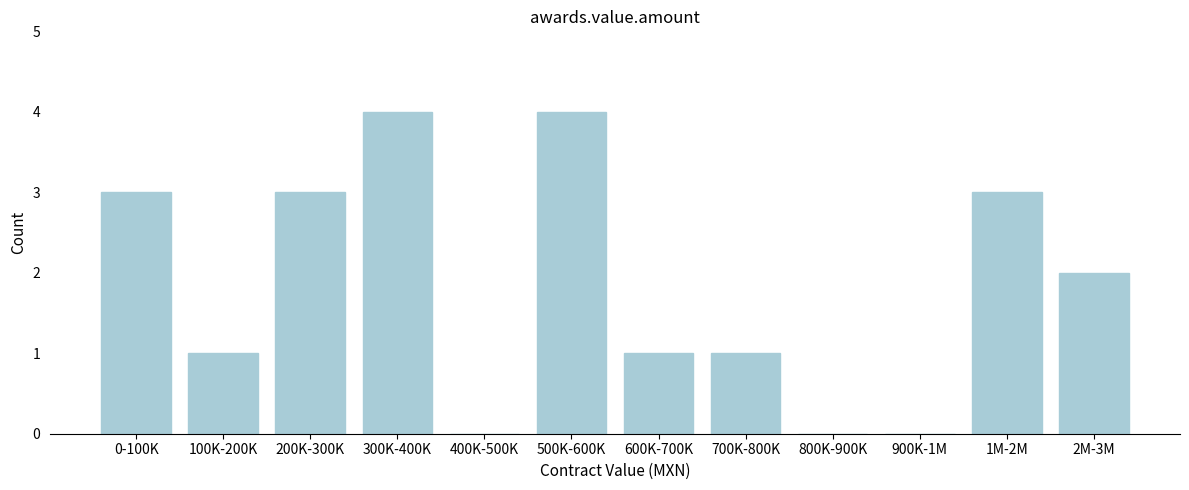

Reading left to right, extract all data points from this chart.

0-100K=3	100K-200K=1	200K-300K=3	300K-400K=4	400K-500K=0	500K-600K=4	600K-700K=1	700K-800K=1	800K-900K=0	900K-1M=0	1M-2M=3	2M-3M=2